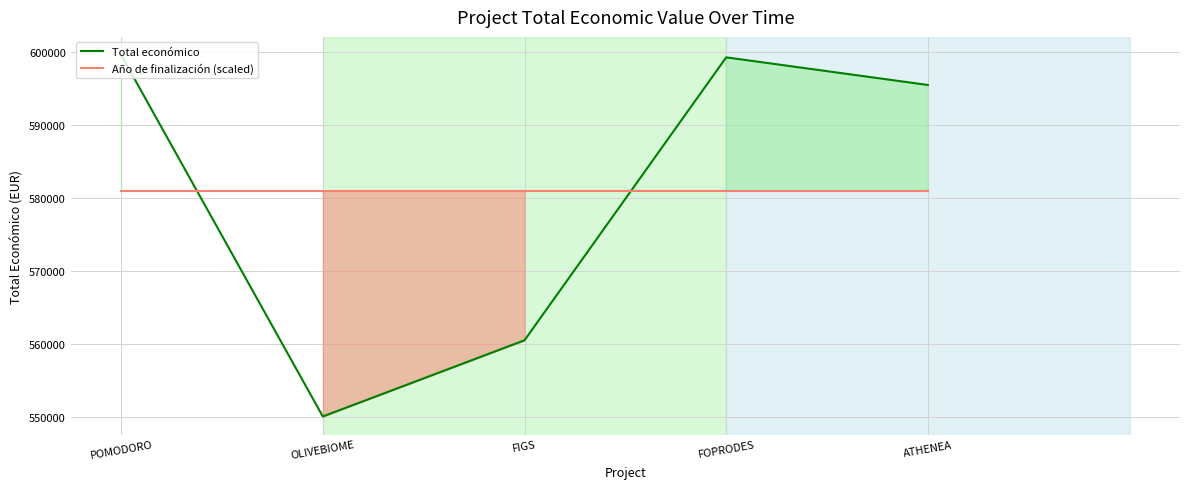

Reading left to right, transcribe all the data shown in this chart.

Total económico: POMODORO=599540.0	OLIVEBIOME=550111.0	FIGS=560529.0	FOPRODES=599211.0	ATHENEA=595436.0
Año de finalización (scaled): POMODORO=580965.4	OLIVEBIOME=580965.4	FIGS=580965.4	FOPRODES=580965.4	ATHENEA=580965.4